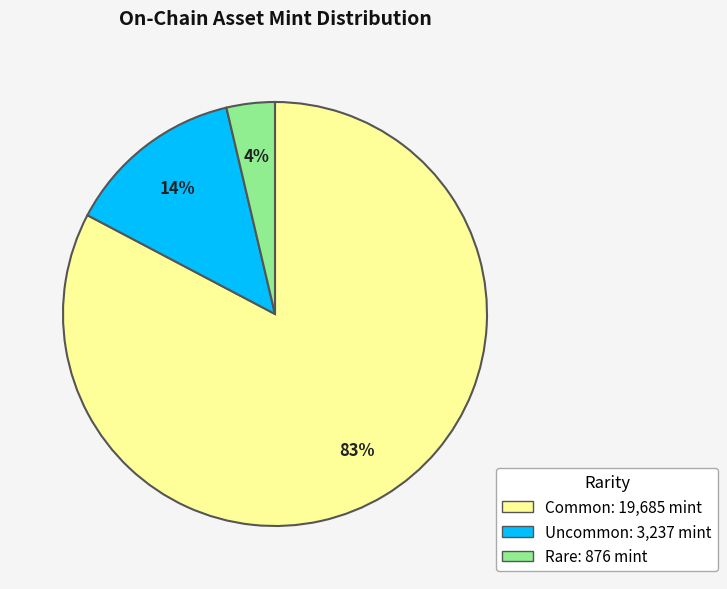

To the nearest percent, what is the average slice percentage?

33%